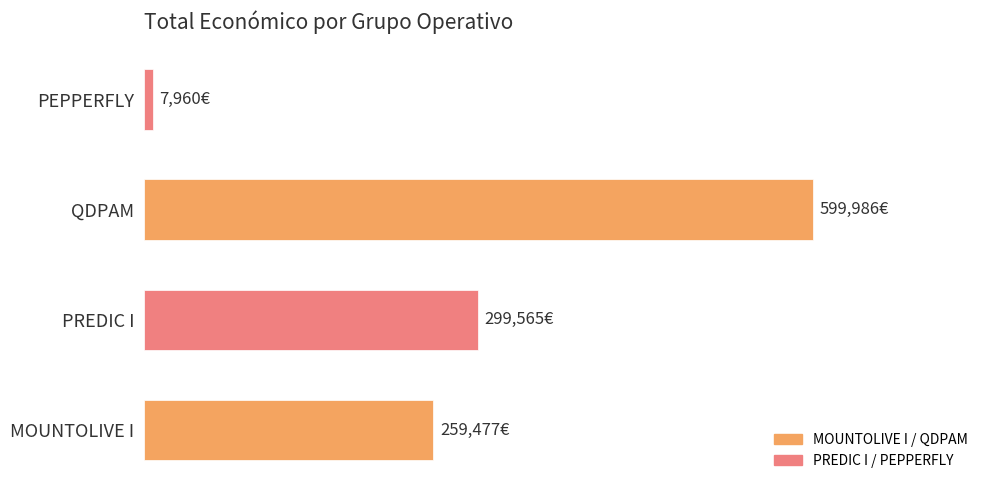

Rank the categories by value from lowest to highest.

PEPPERFLY, MOUNTOLIVE I, PREDIC I, QDPAM